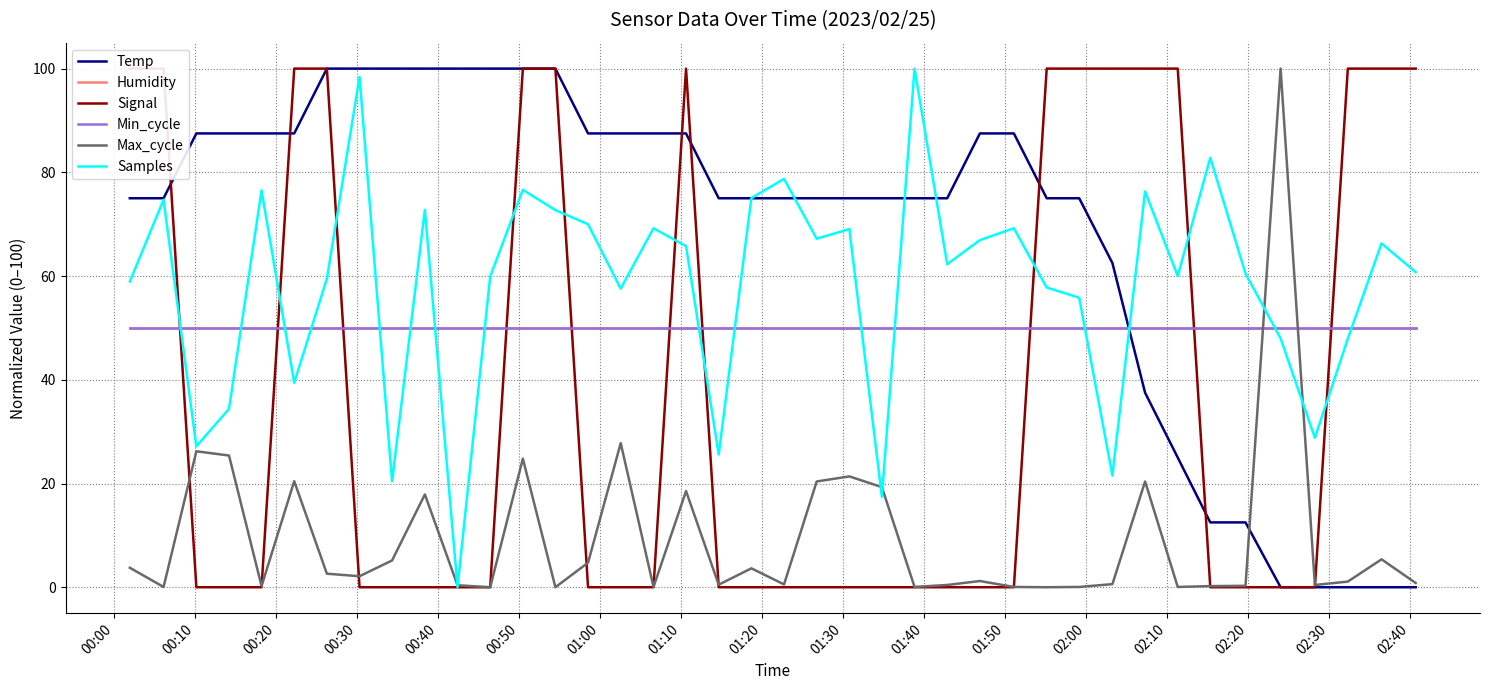

What is the difference between the second highest and minimum values in the Samples series?

98.4